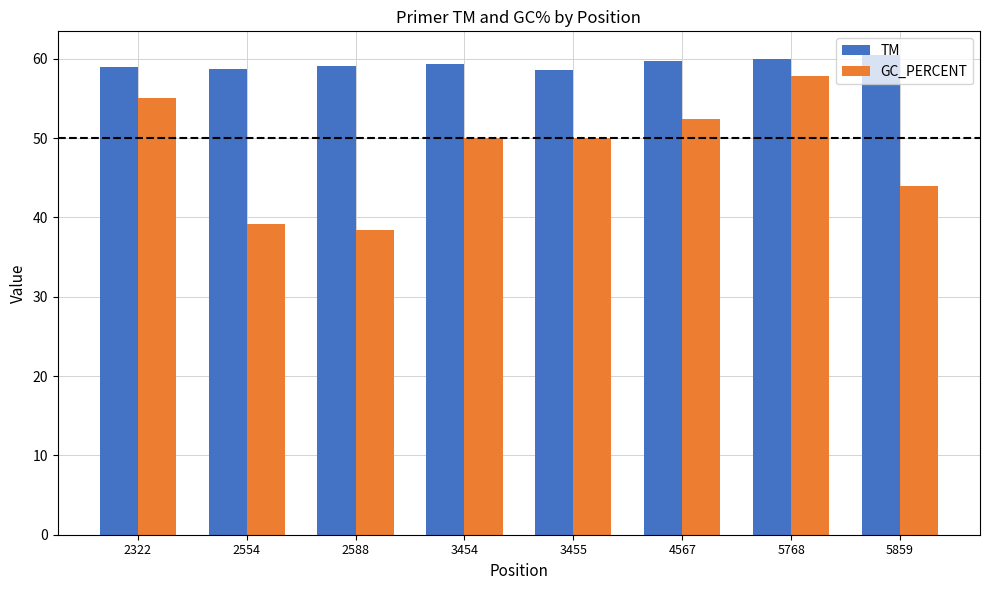

Between 2322 and 2554, which series saw the biggest shift?

GC_PERCENT